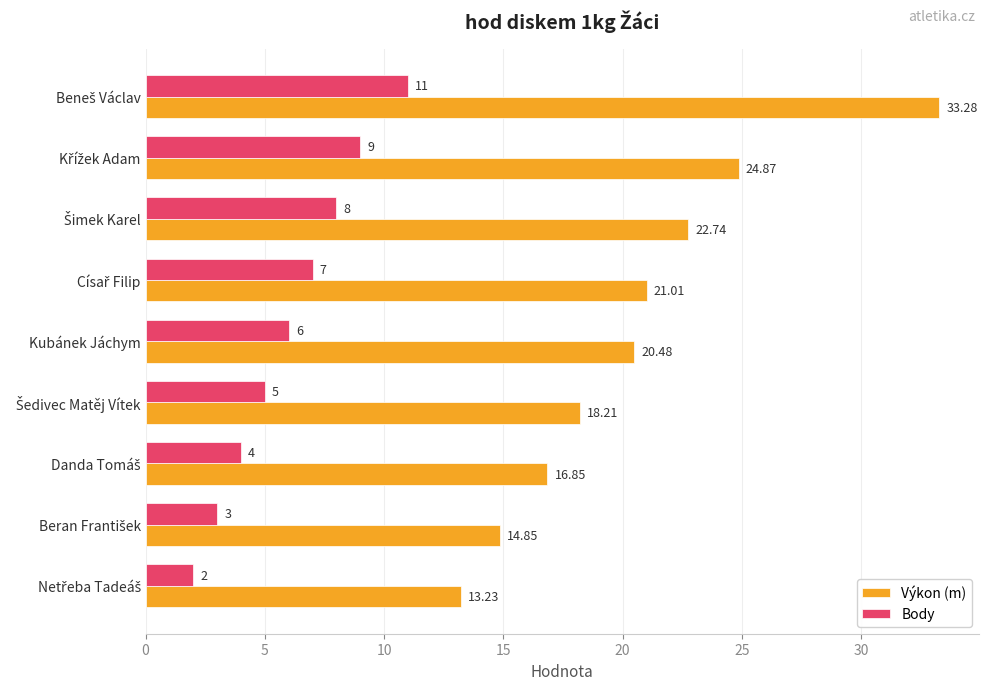

Which series has the largest range (max minus min)?

Výkon (m)